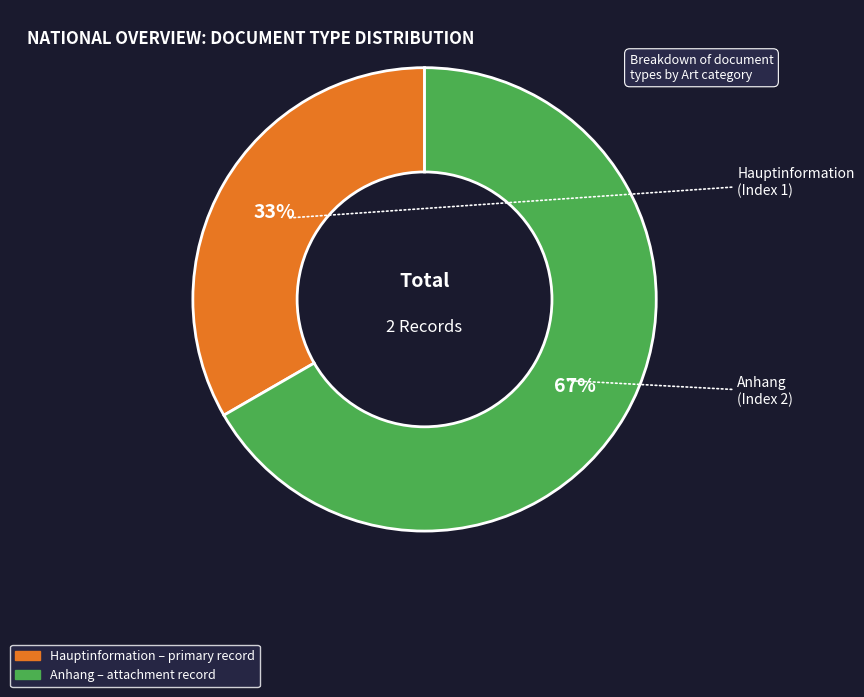

Does any single category account for the majority?

Yes